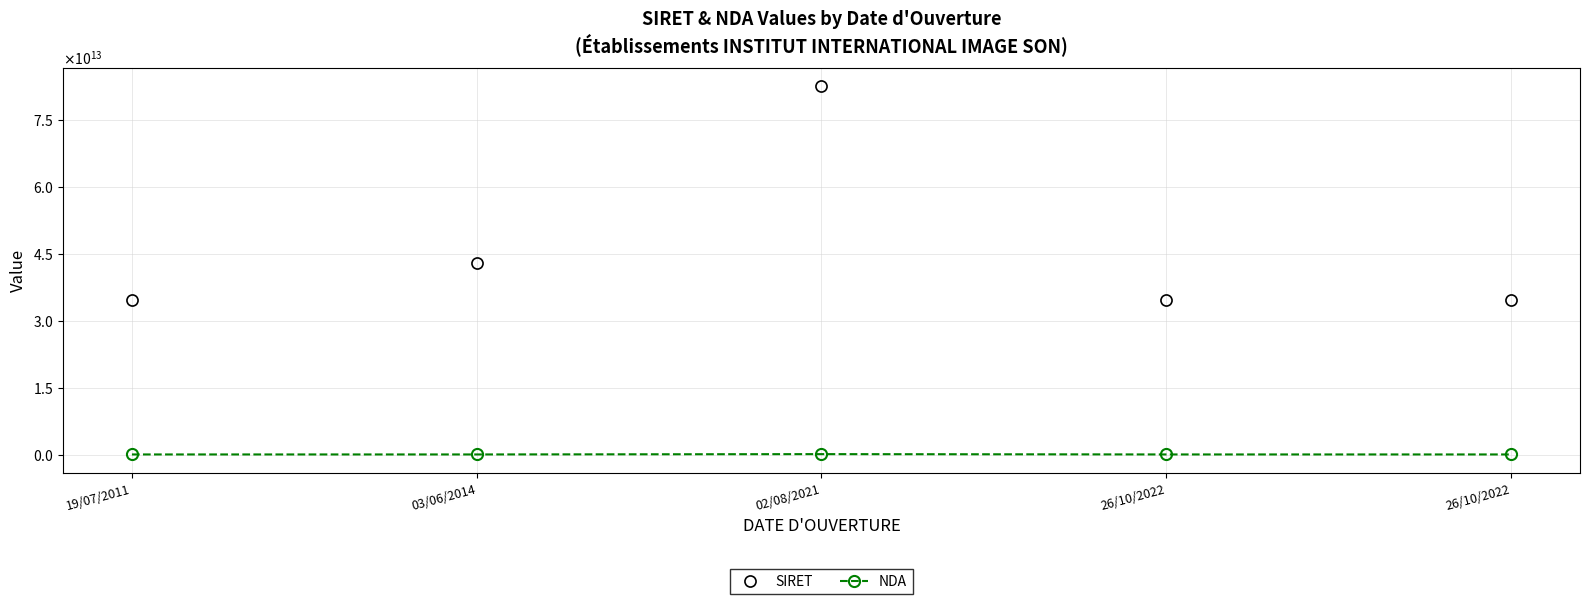

The value of SIRET at 03/06/2014 is 9245384627088. True or false?

False